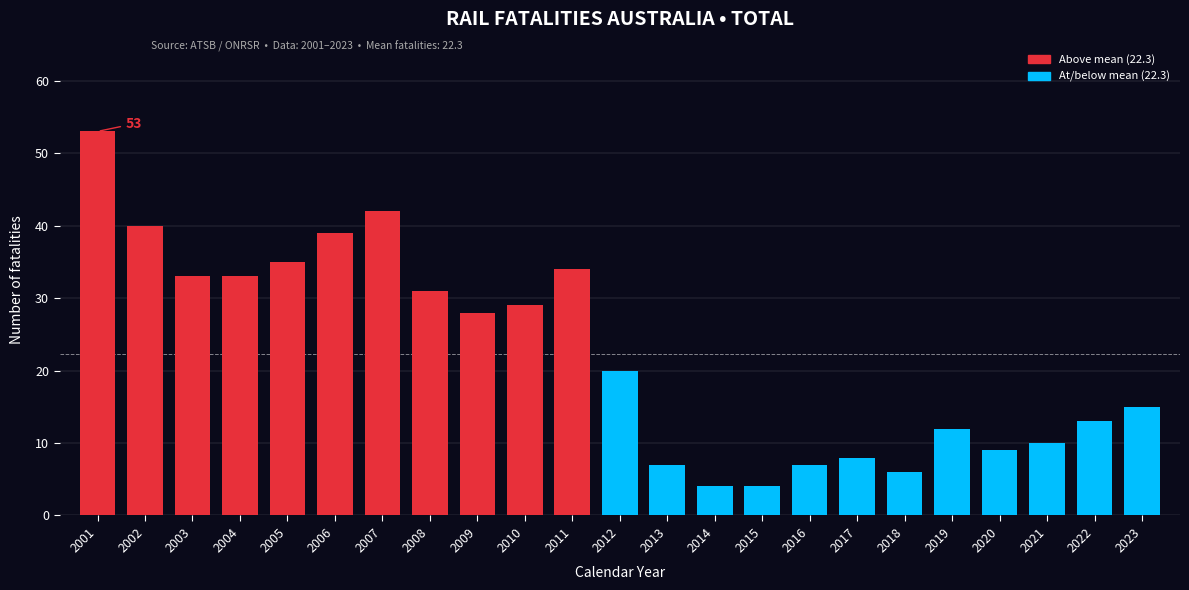

Reading right to left, transcribe all the data shown in this chart.

15	13	10	9	12	6	8	7	4	4	7	20	34	29	28	31	42	39	35	33	33	40	53